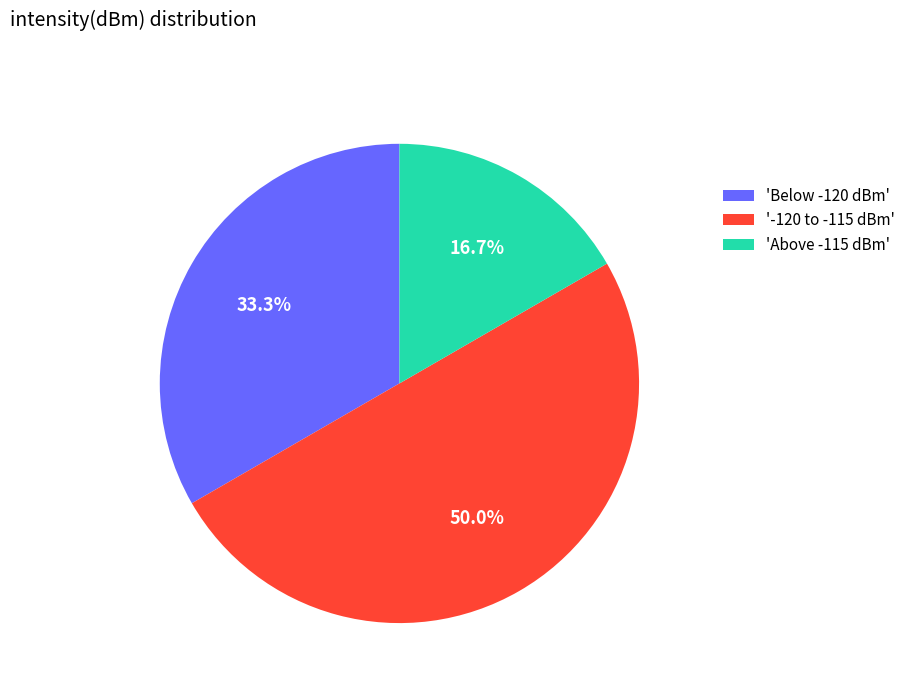

To the nearest percent, what is the difference between the largest and smallest slice percentages?

33%